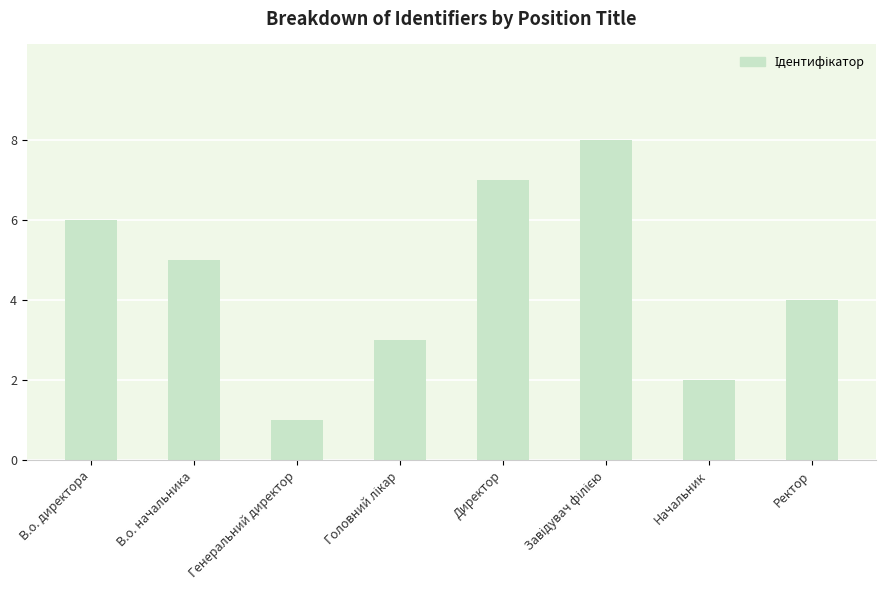

At which label is the value closest to 4?

Ректор